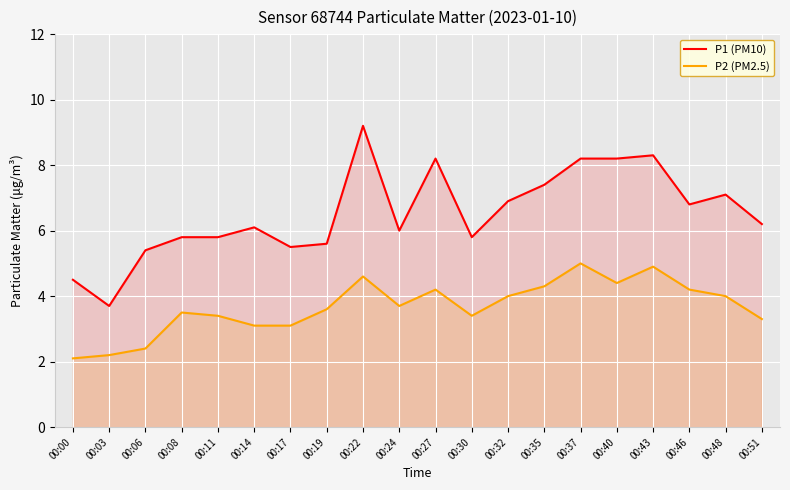

At 00:11, list the series in order from smallest to largest.

P2 (PM2.5), P1 (PM10)